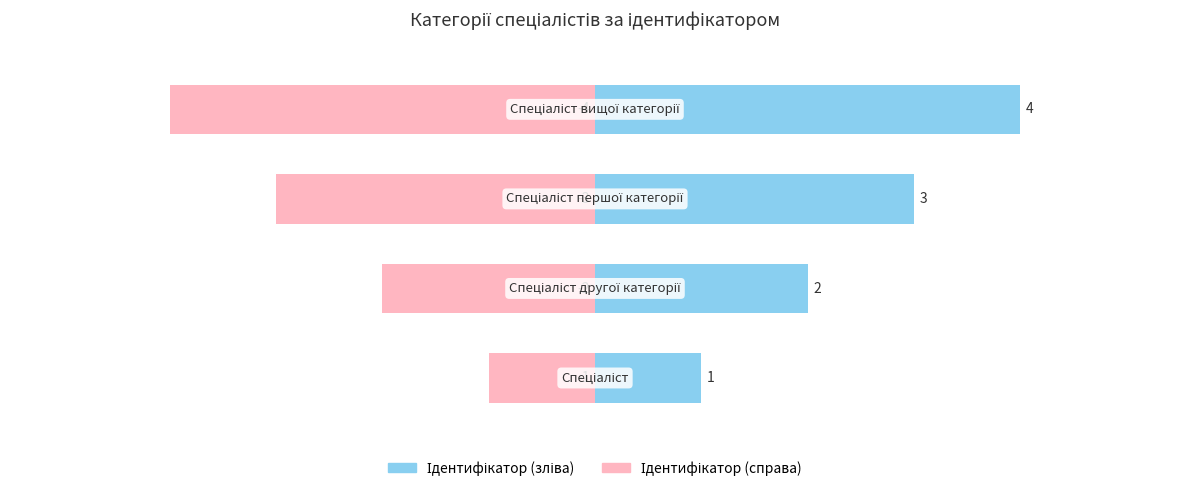

Reading right to left, what are all the values shown in this chart?

Ідентифікатор: 4	3	2	1
Назва: -4	-3	-2	-1